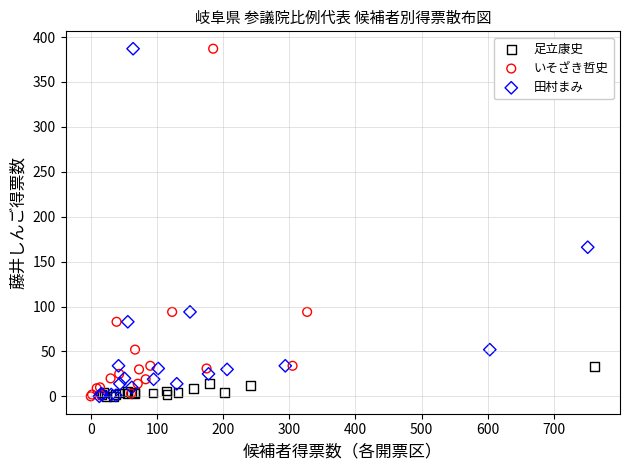

What are all the series names shown in the legend?

足立康史, いそざき哲史, 田村まみ